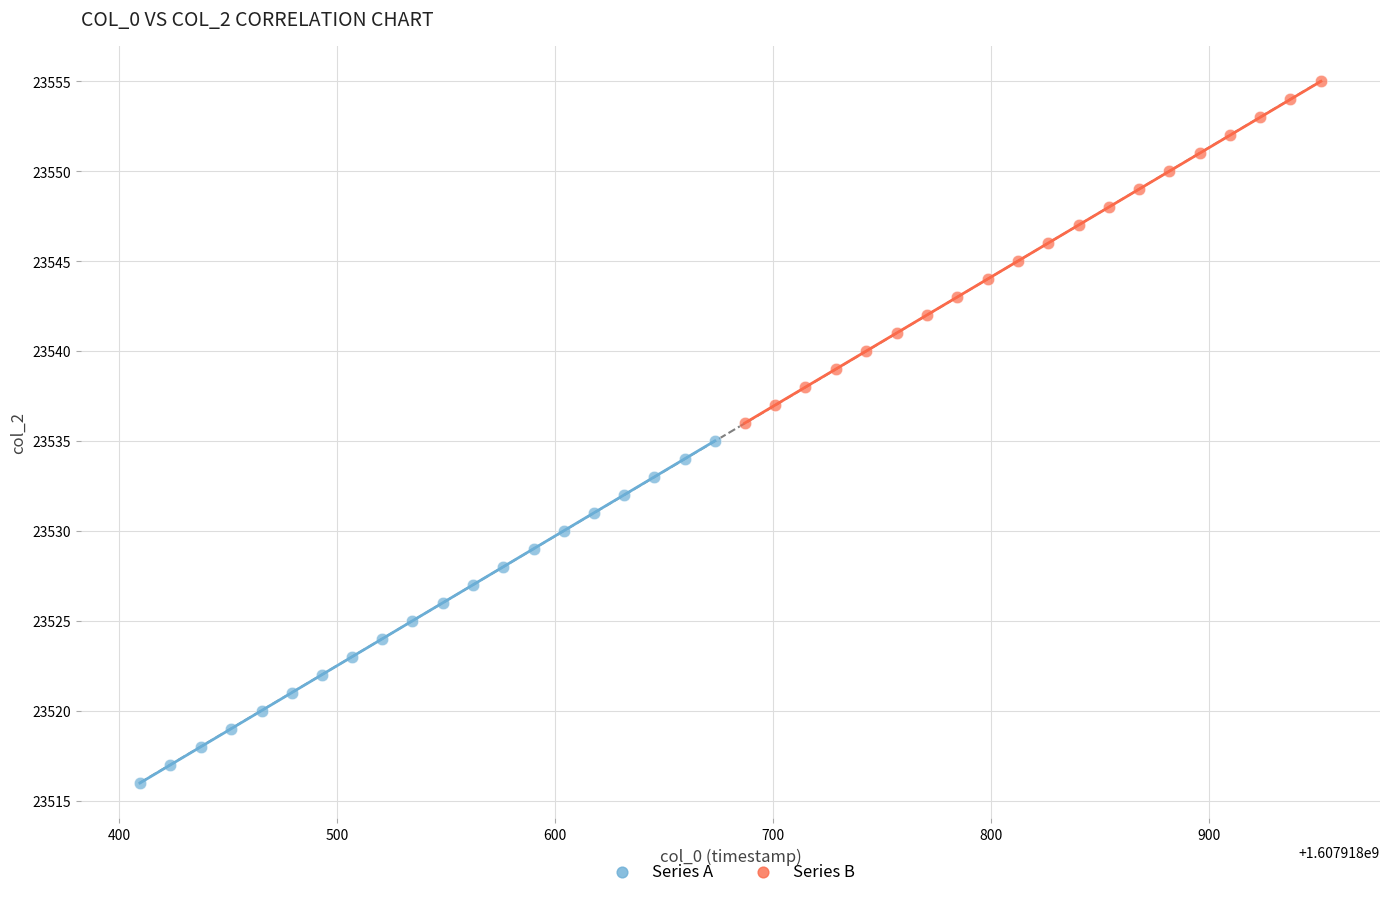

Which series reaches the minimum Y coordinate?

Series A